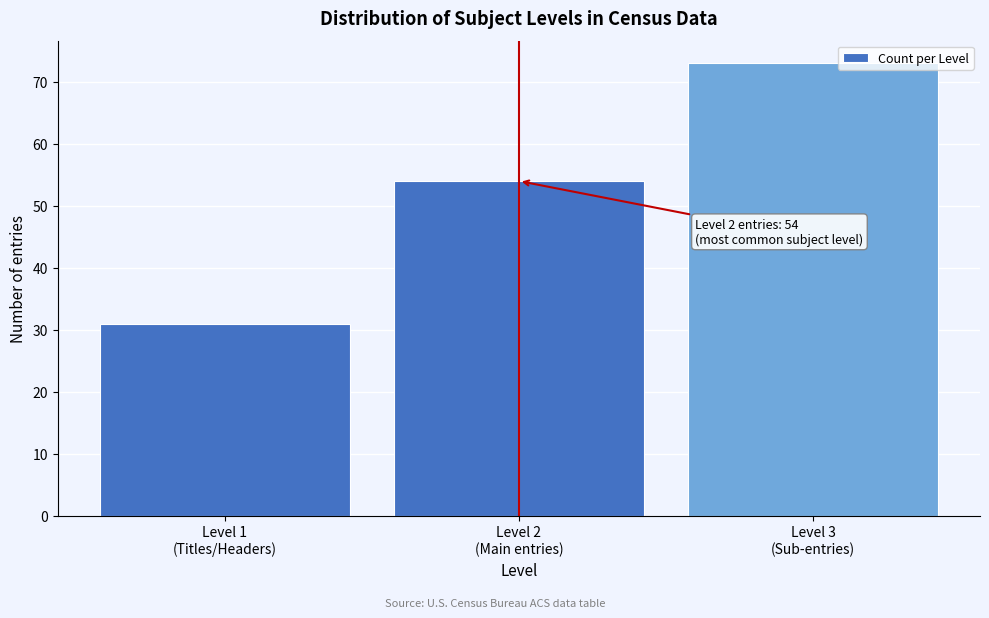

Reading right to left, list all the values displayed in this chart.

73	54	31